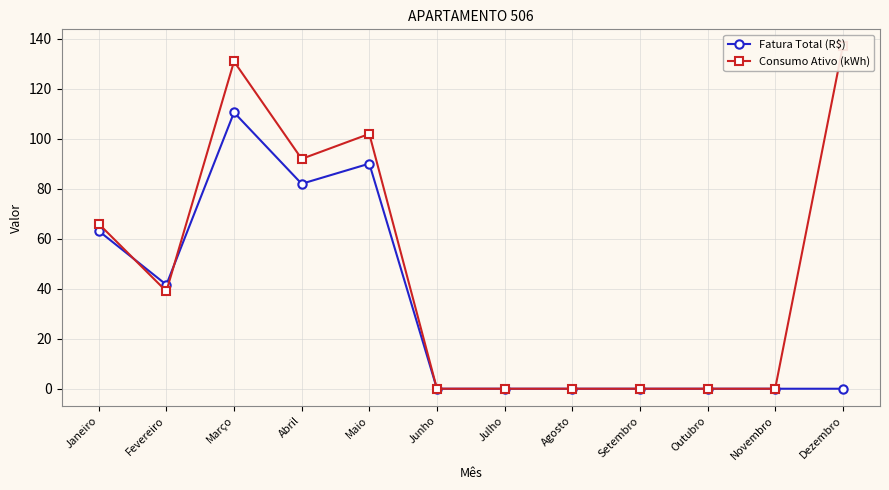

What is the label of the 11th point from the left?

Novembro